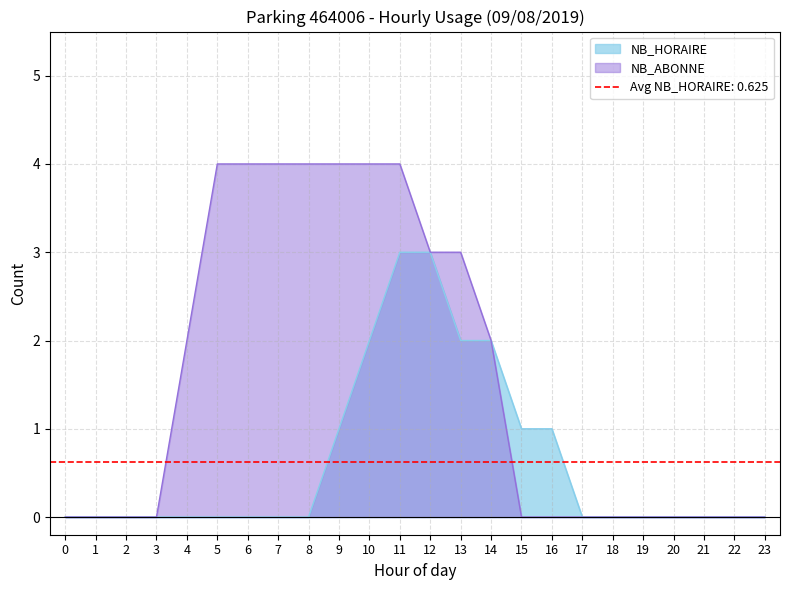

Is it true that NB_ABONNE equals 4 at 10?

True